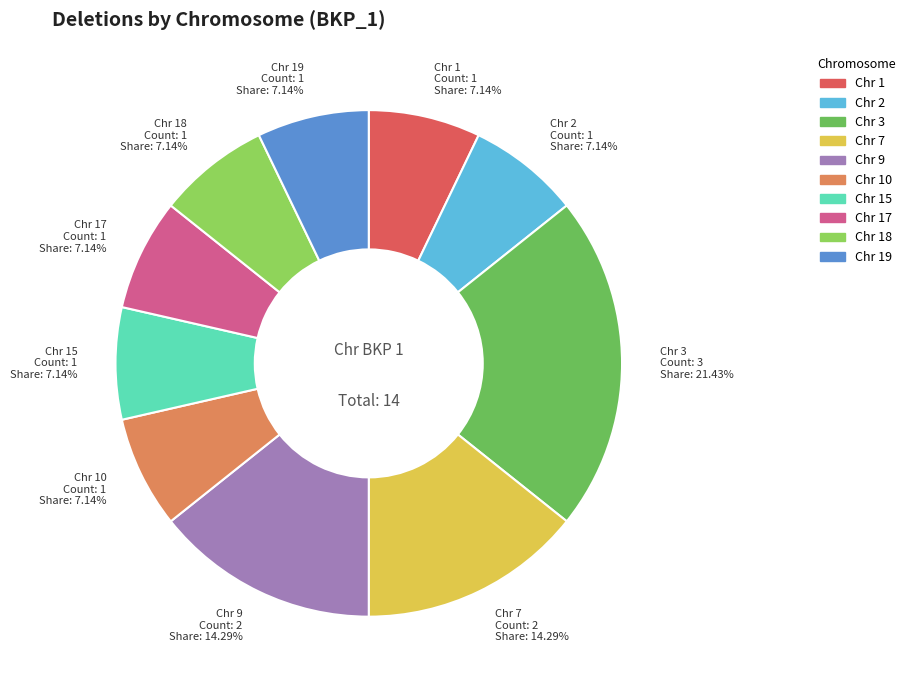

How many slices are in this pie chart?

10